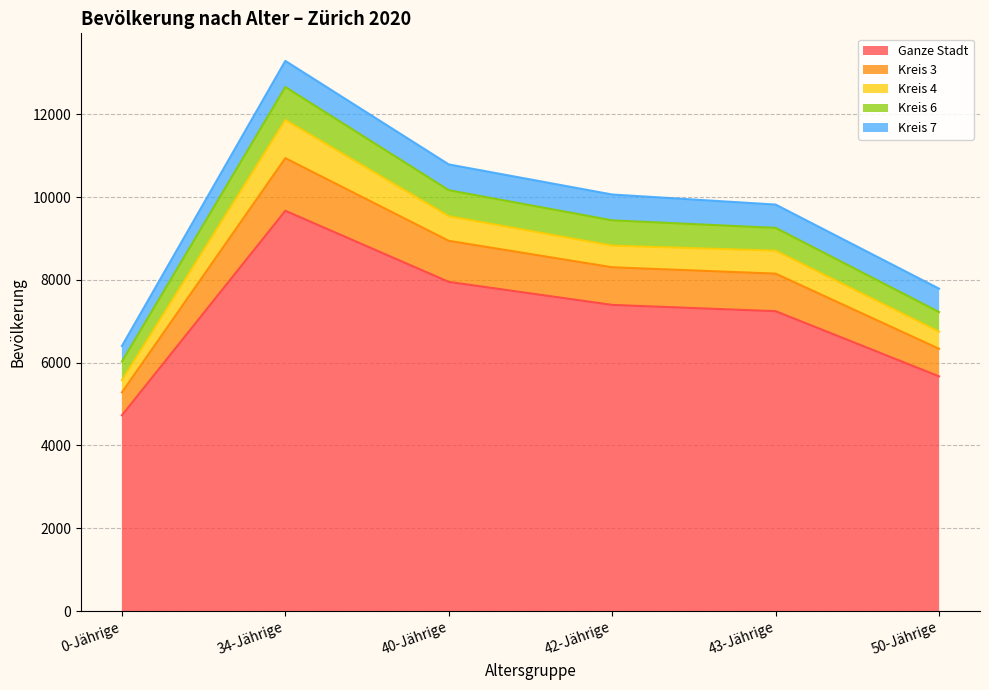

Which label corresponds to the largest value in the chart?

34-Jährige